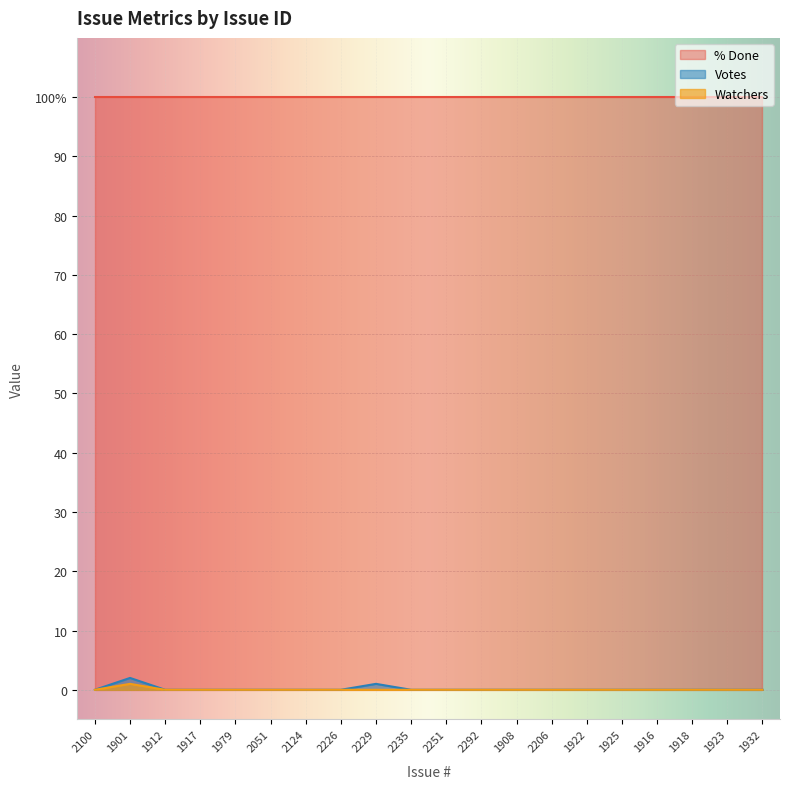

True or false: Votes has more than 1 points higher than both neighbors.

True